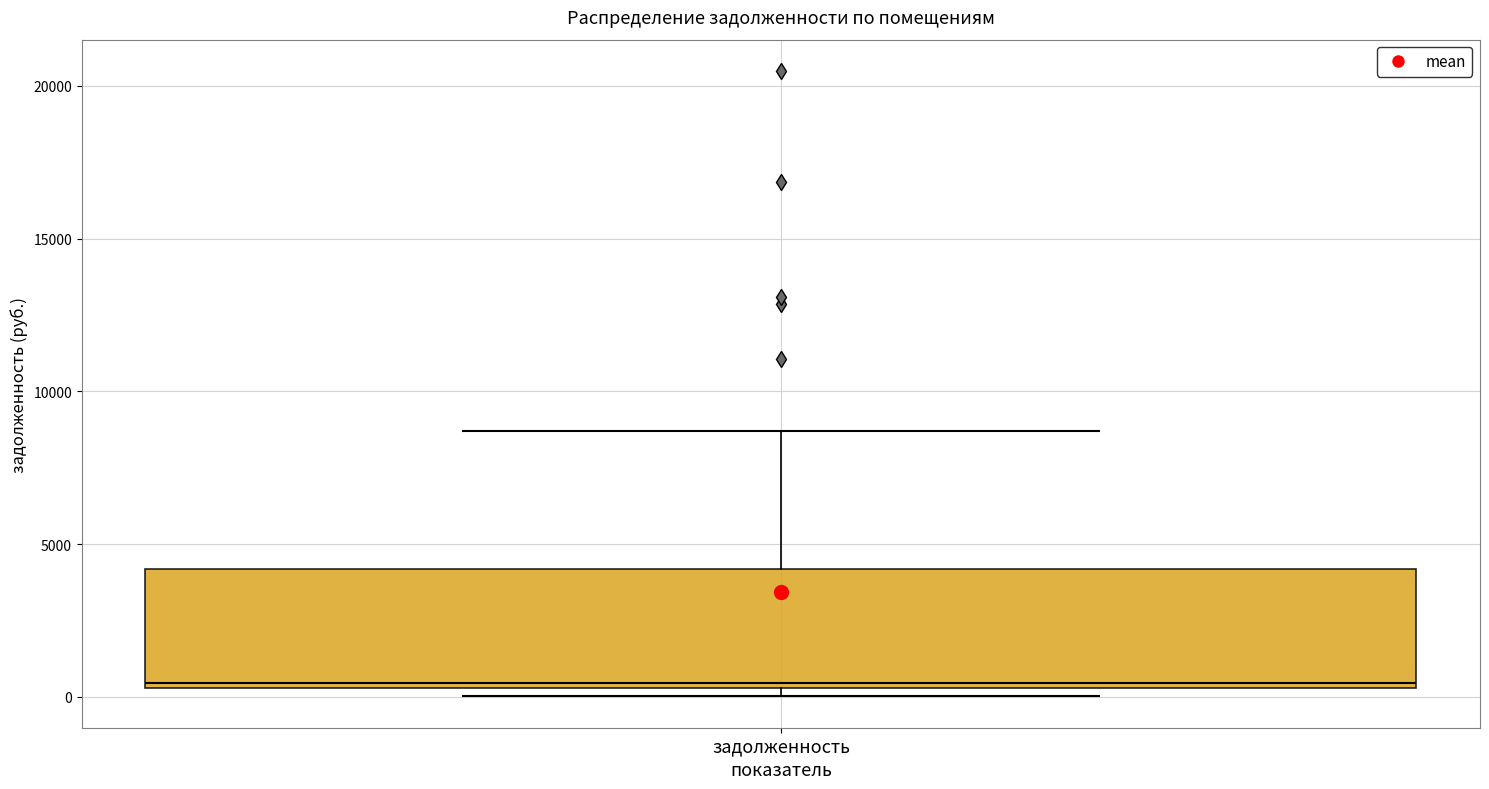

Read this box plot against the y-axis: the position of the median line, the range covered by the box, and the ends of both whiskers. The values are not printed on the chart, so give them approximately, as read against the axis.

median 500 (just above the box's lower edge), box 500 to 4000, whiskers 0 to 8500